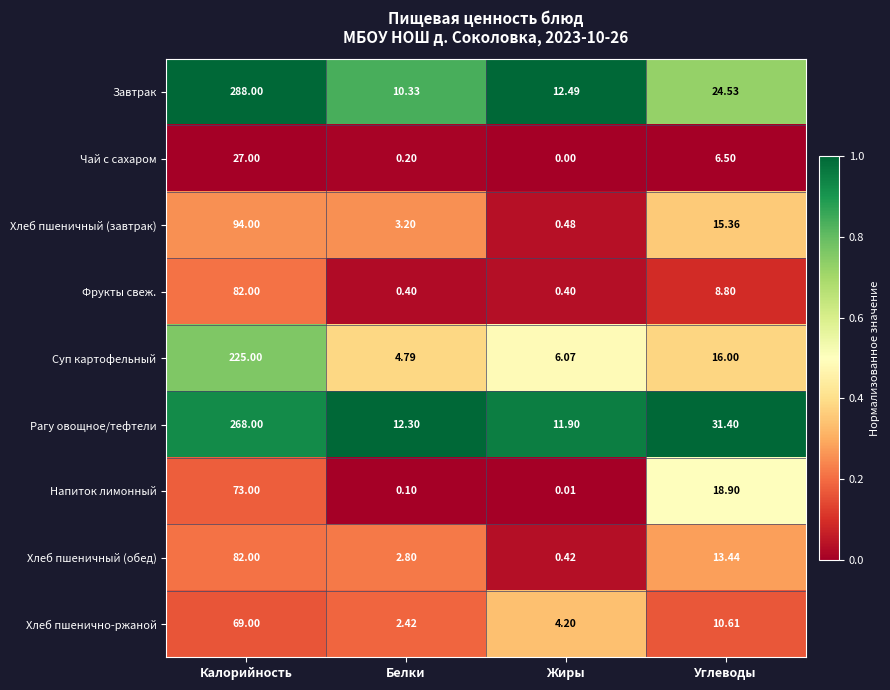

Count the number of categories in the chart.

4